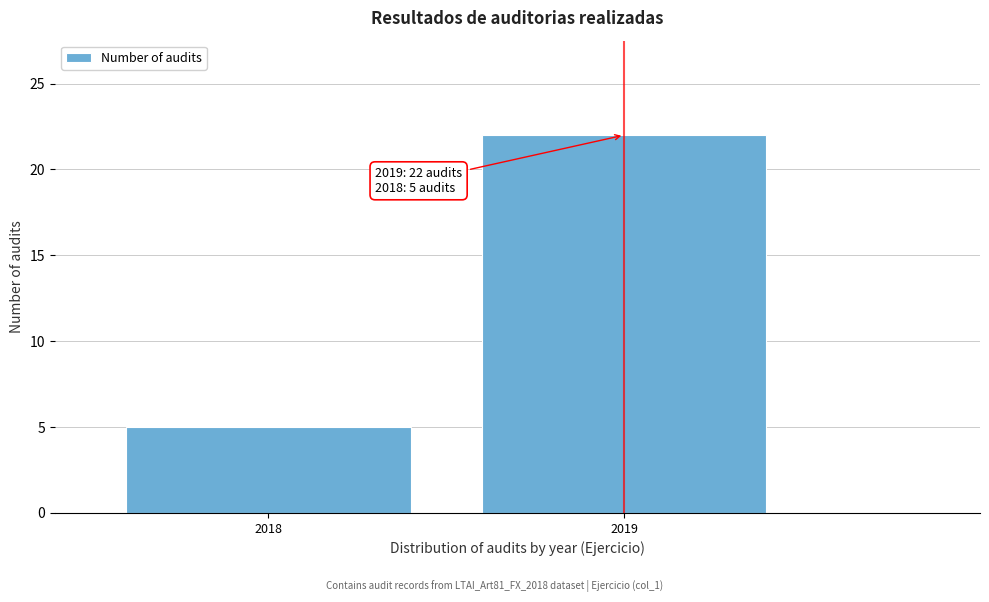

Reading right to left, list all the values displayed in this chart.

2019=22	2018=5